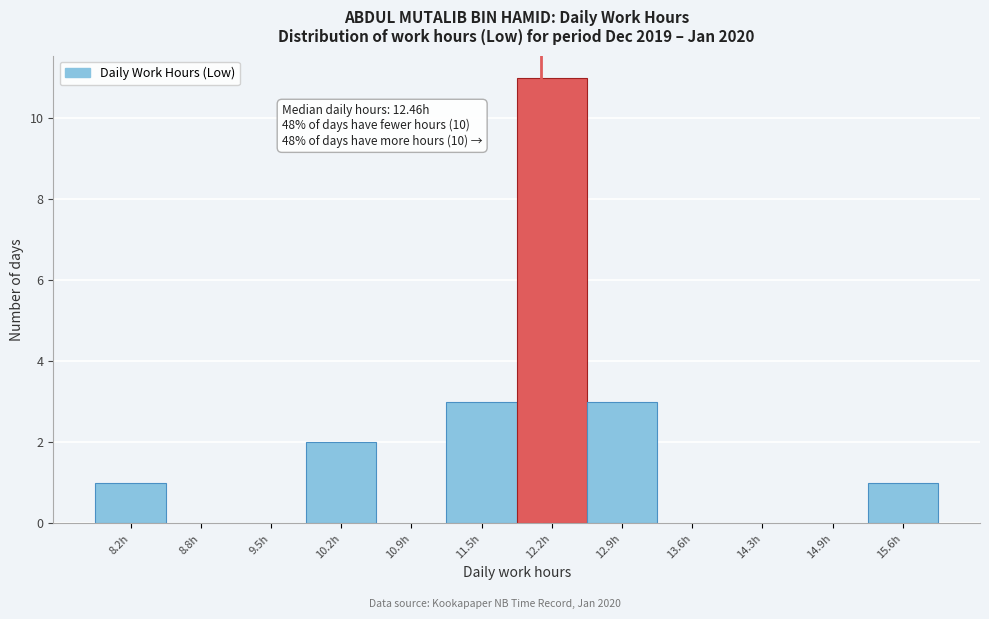

Reading left to right, extract all data points from this chart.

8.2h=1	8.8h=0	9.5h=0	10.2h=2	10.9h=0	11.5h=3	12.2h=11	12.9h=3	13.6h=0	14.3h=0	14.9h=0	15.6h=1